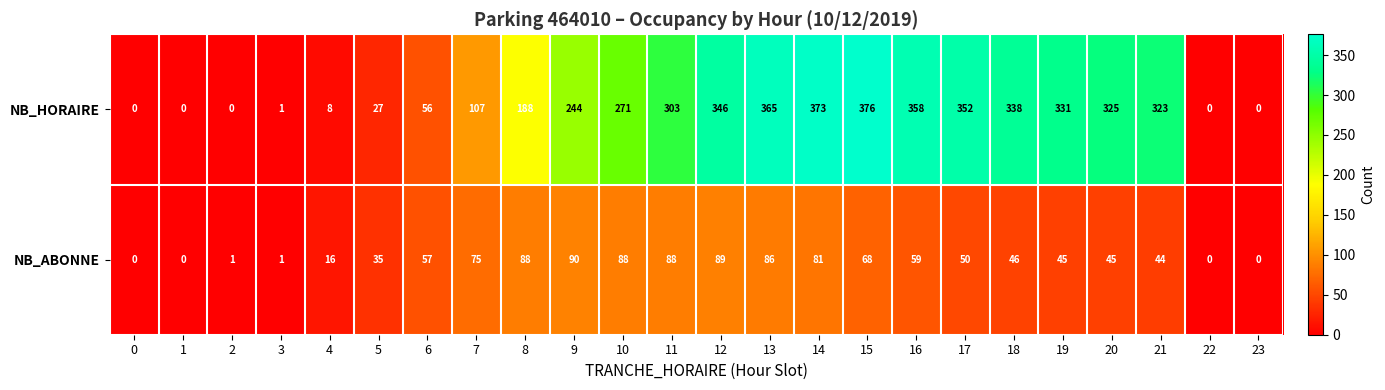

What is the average value of the NB_ABONNE series?

48